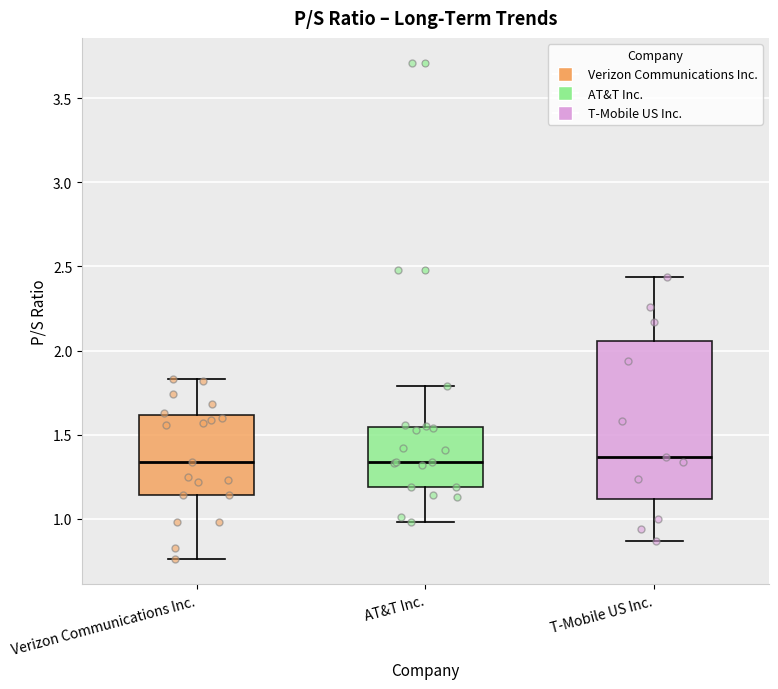

Reading left to right, transcribe this box plot: for each box, give where its median line is, the range the box spans, and where its two whiskers end, as read against the y-axis. The values are not printed on the chart, so give them approximately, as read against the axis.

Verizon Communications Inc.: median 1.35, box 1.15 to 1.60, whiskers 0.75 to 1.85
AT&T Inc.: median 1.35, box 1.20 to 1.55, whiskers 1.00 to 1.80
T-Mobile US Inc.: median 1.35, box 1.10 to 2.05, whiskers 0.85 to 2.45